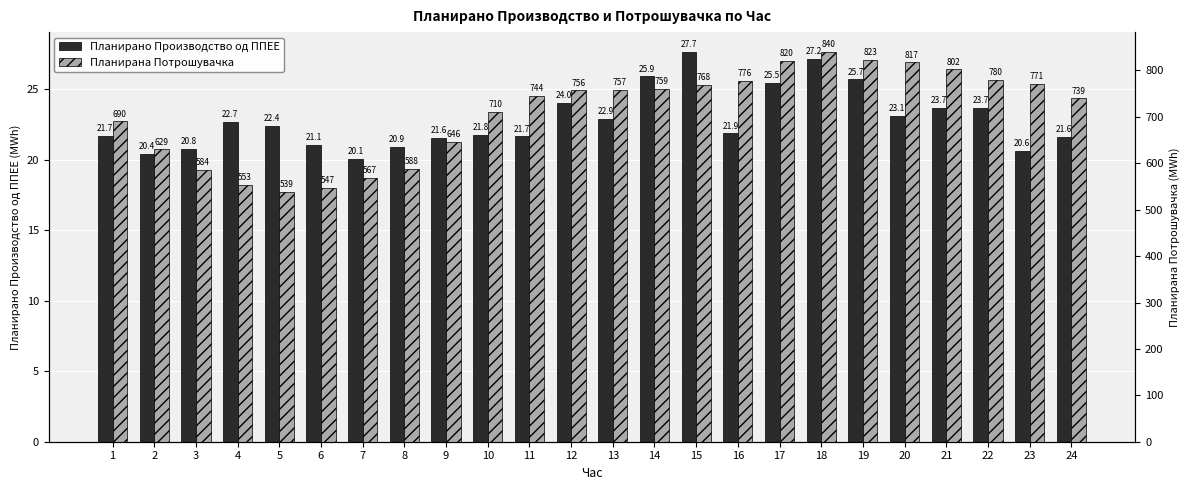

How many bars are there in each group?

2